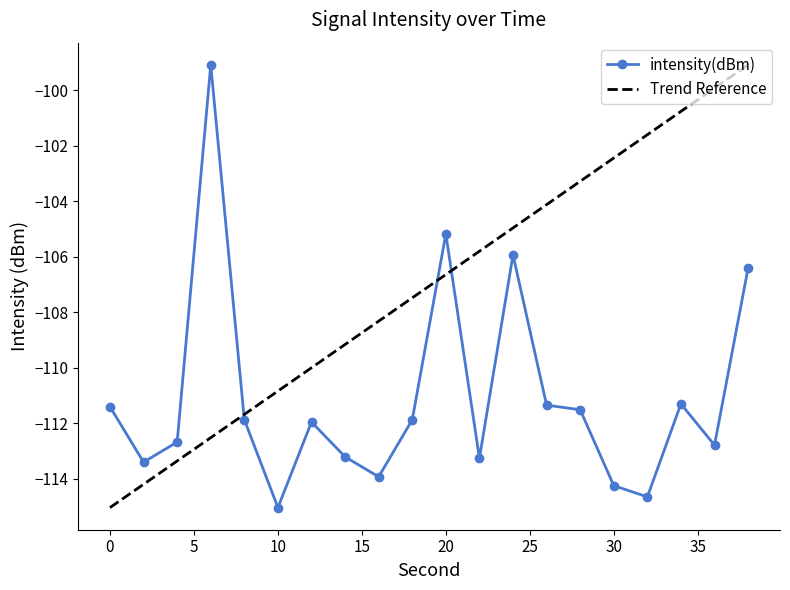

What is the approximate value at 4?

-112.7